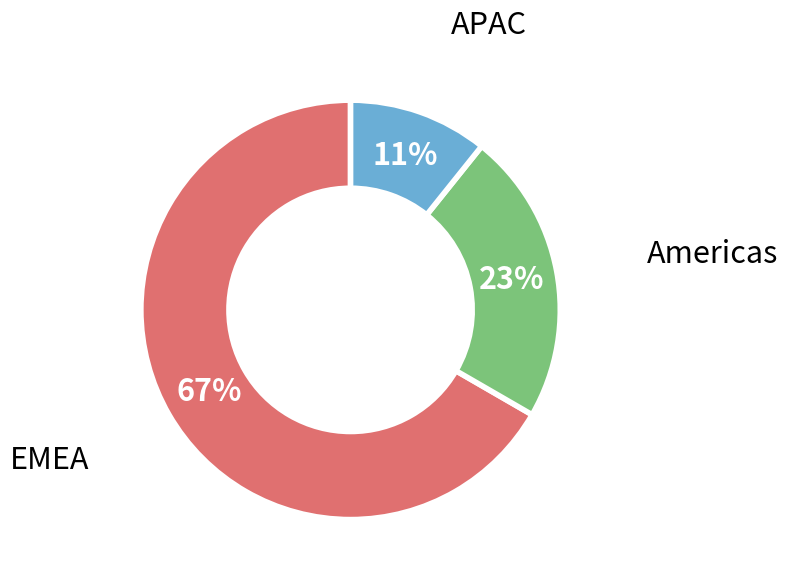

To the nearest percent, what is the combined percentage of EMEA and Americas?

89%